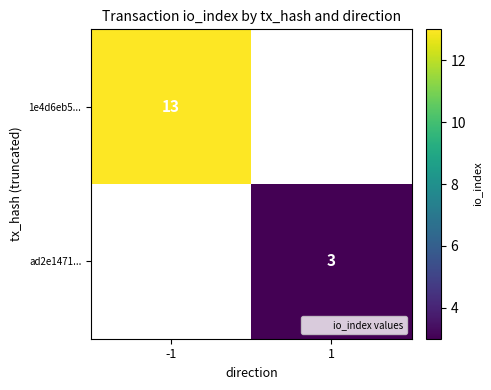

The value of 1e4d6eb5... at -1 is 13. True or false?

True